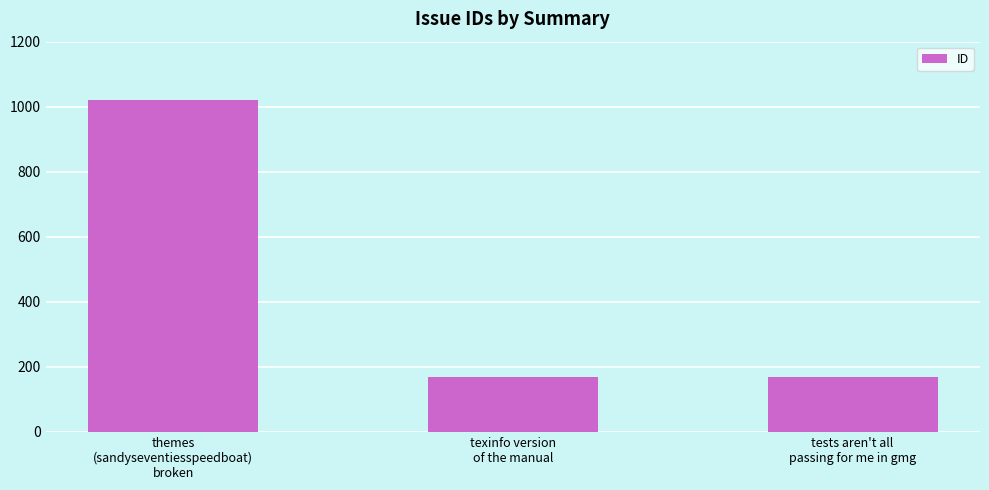

What is the sum of all values?

1358